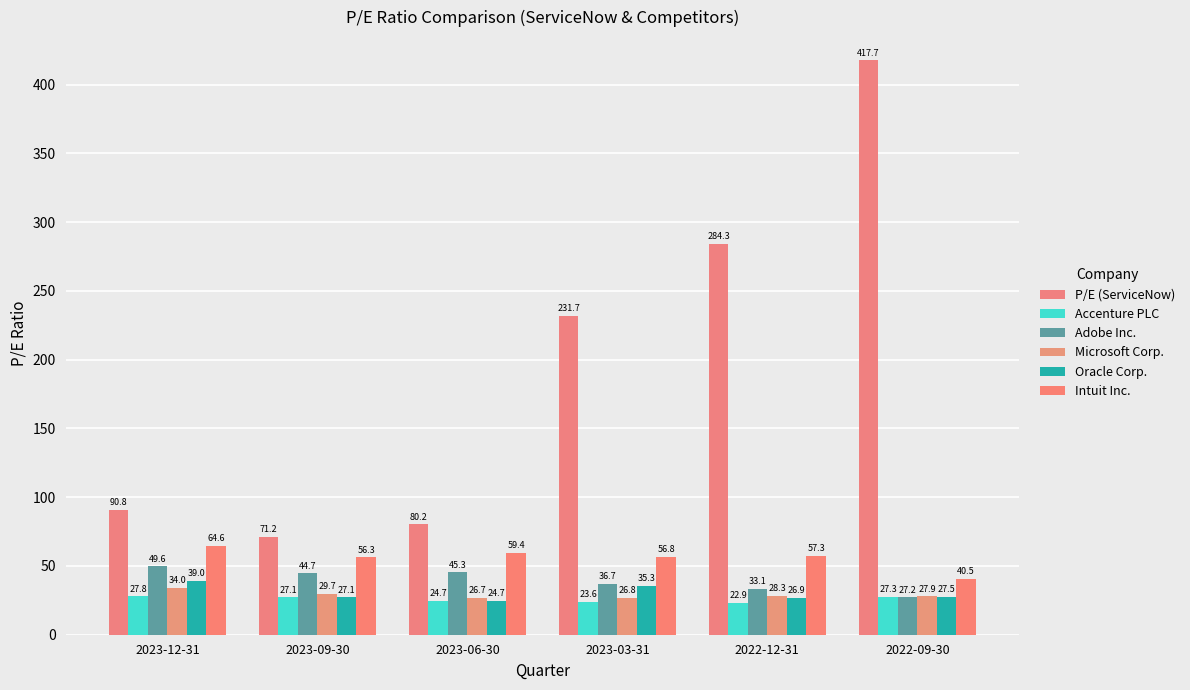

Reading left to right, transcribe all the data shown in this chart.

P/E (ServiceNow): 90.8	71.2	80.2	231.7	284.3	417.7
Accenture PLC: 27.8	27.1	24.7	23.6	22.9	27.3
Adobe Inc.: 49.6	44.7	45.3	36.7	33.1	27.2
Microsoft Corp.: 34.0	29.7	26.7	26.8	28.3	27.9
Oracle Corp.: 39.0	27.1	24.7	35.3	26.9	27.5
Intuit Inc.: 64.6	56.3	59.4	56.8	57.3	40.5